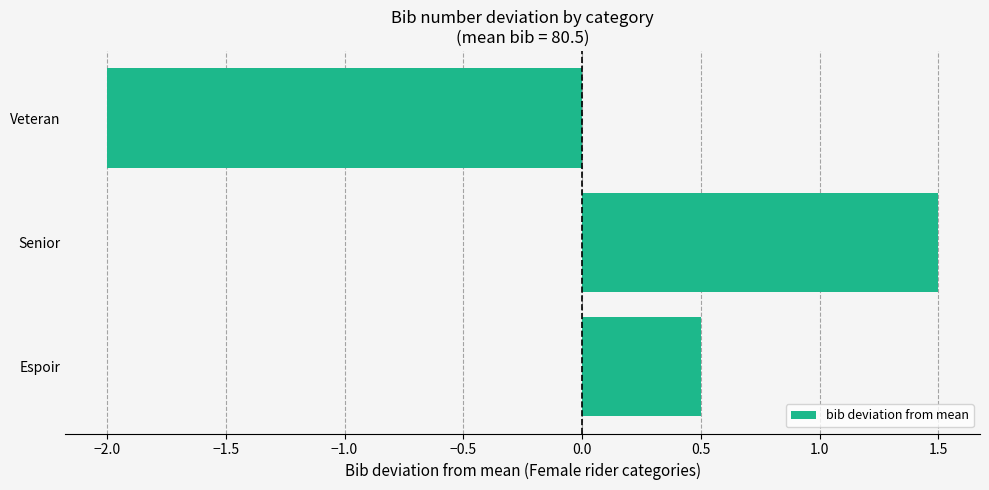

Is it true that the value at Senior is 1.5?

True